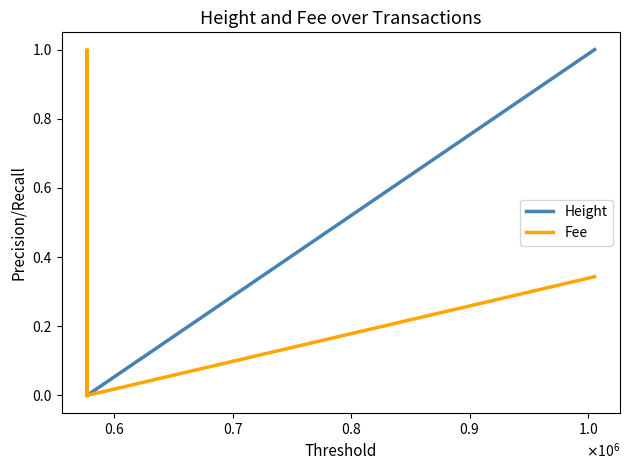

What is the highest value of the Height series?

1.0